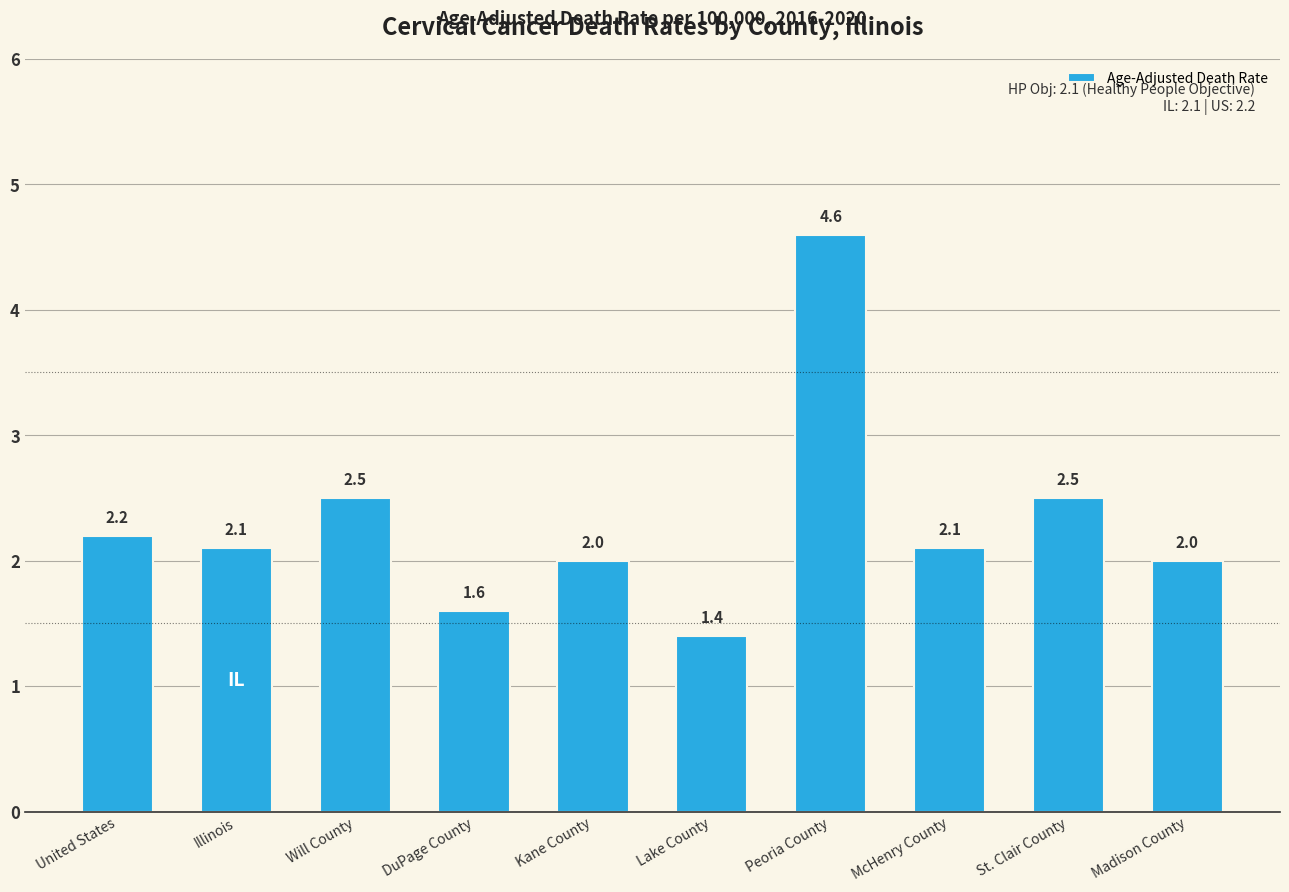

What is the change in value from Illinois to Will County?

+0.4